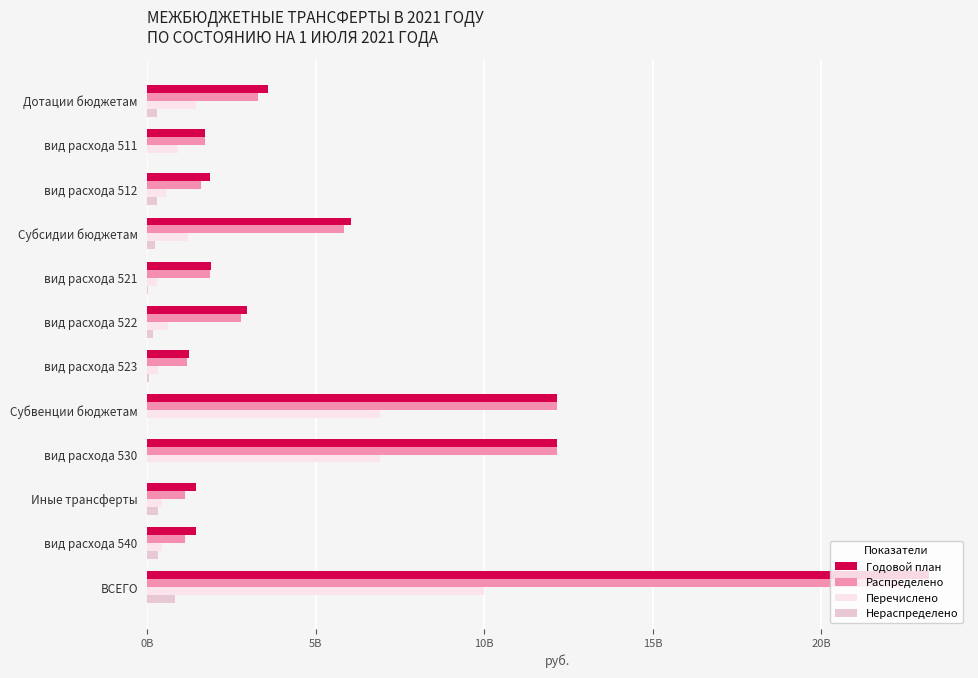

What are all the series names shown in the legend?

Годовой план, Распределено, Перечислено, Нераспределено